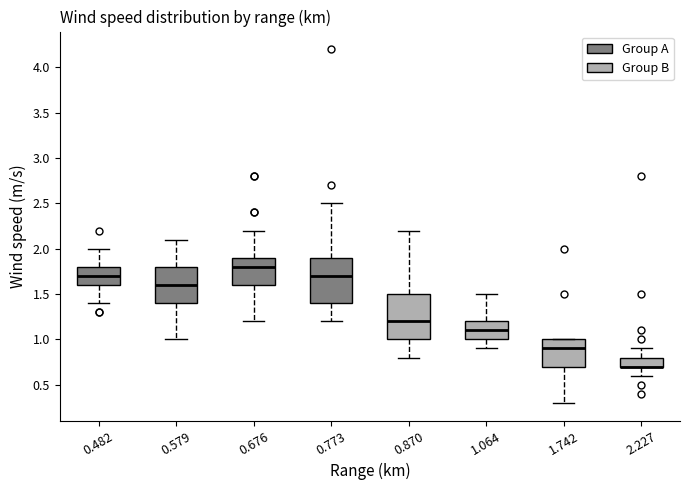

Where does the lower whisker of the box at x = 0.579 end on the y-axis? The values are not printed on the chart, so give them approximately, as read against the axis.

1.0